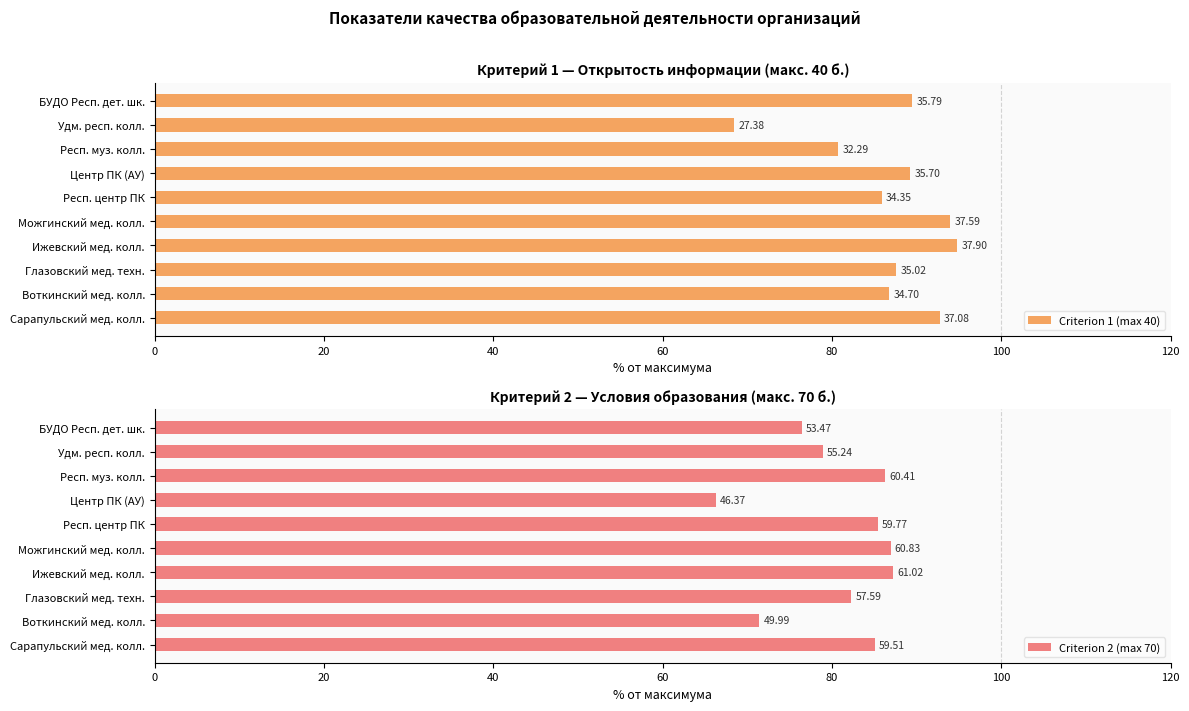

Are the bars grouped side by side (vs. stacked)?

Yes